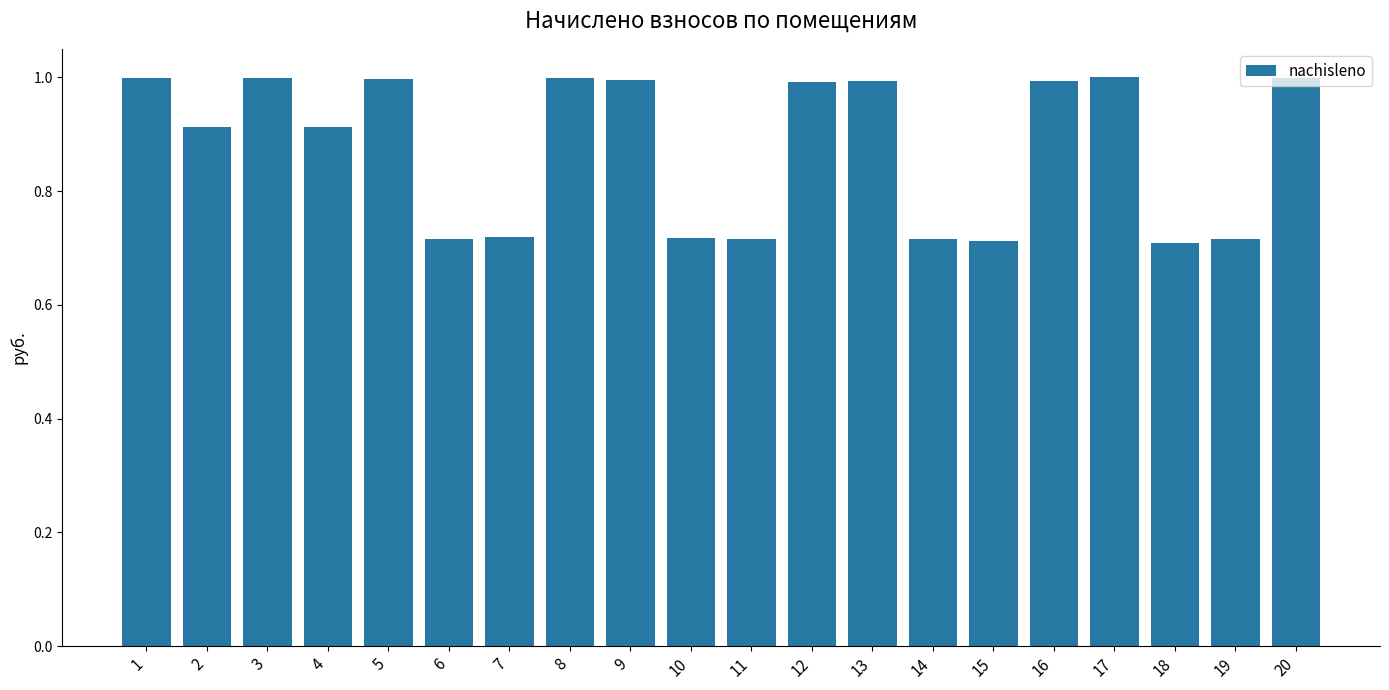

What is the difference between the values at 12 and 10?

0.3